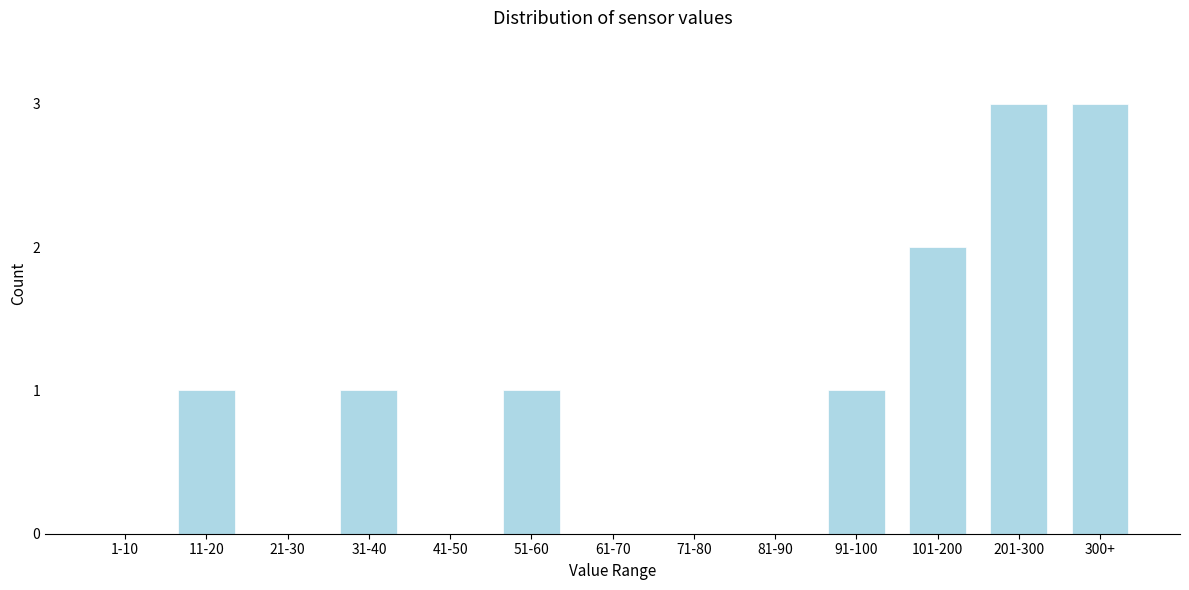

Reading left to right, extract all data points from this chart.

1-10=0	11-20=1	21-30=0	31-40=1	41-50=0	51-60=1	61-70=0	71-80=0	81-90=0	91-100=1	101-200=2	201-300=3	300+=3